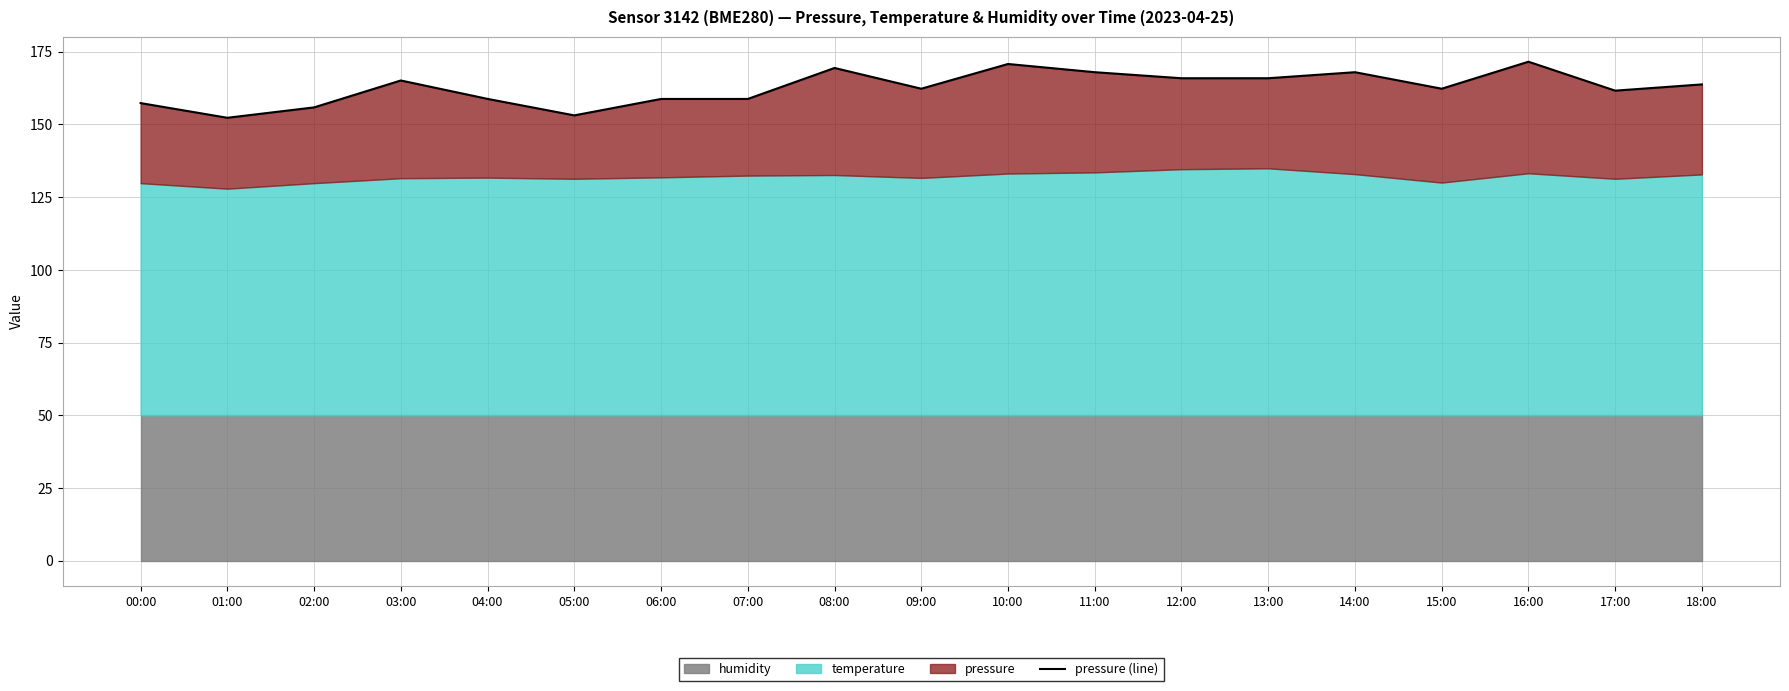

True or false: the data shows 76.1 at 13:00.

False